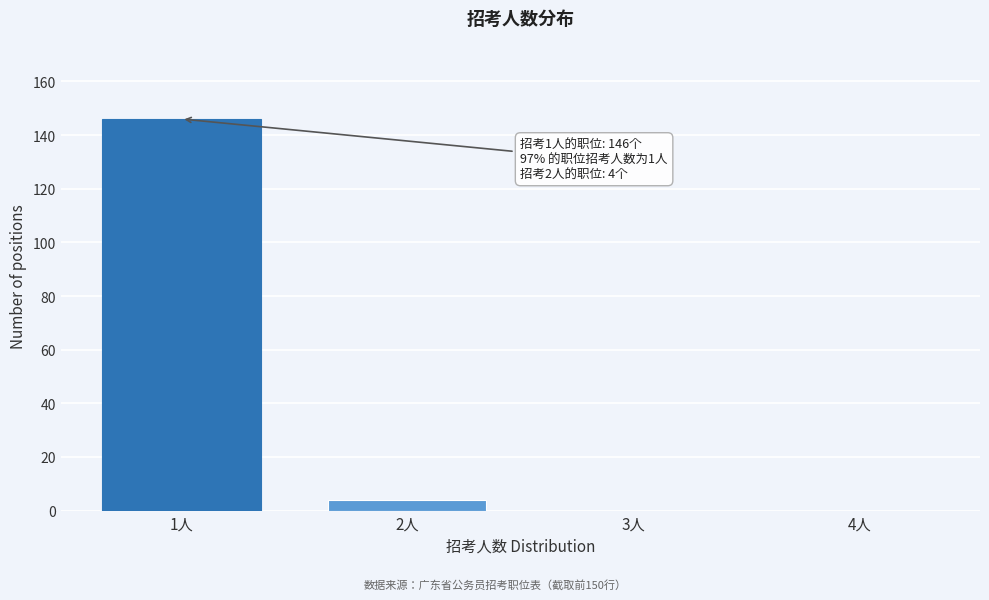

Reading left to right, list all the values displayed in this chart.

1人=146	2人=4	3人=0	4人=0